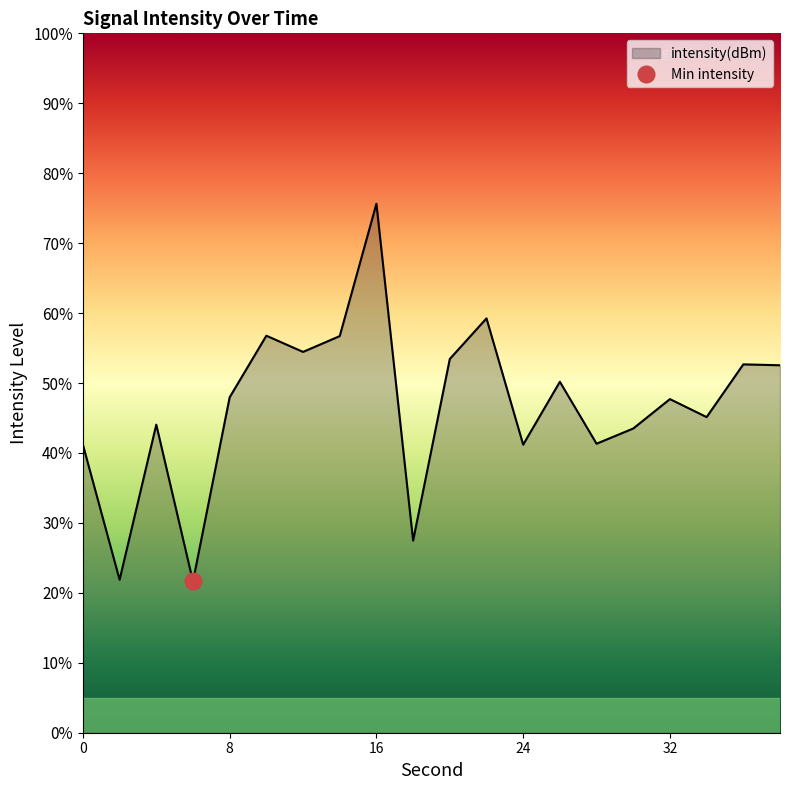

Reading right to left, extract all data points from this chart.

38=52.5	36=52.7	34=45.1	32=47.7	30=43.5	28=41.3	26=50.2	24=41.2	22=59.2	20=53.4	18=27.5	16=75.6	14=56.7	12=54.5	10=56.8	8=48.0	6=21.6	4=44.0	2=21.9	0=41.2